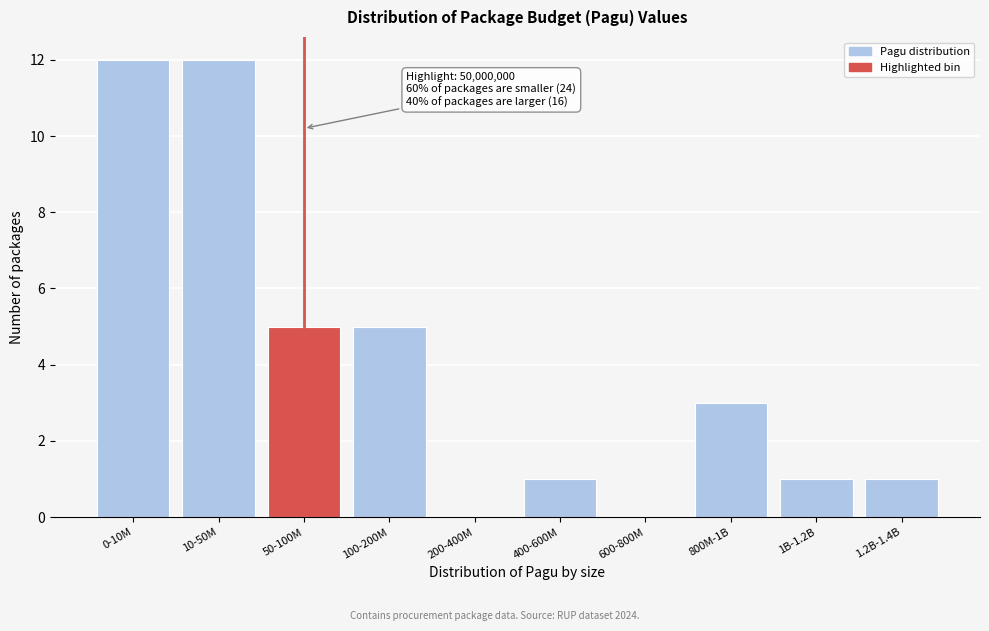

Reading left to right, what are all the values shown in this chart?

0-10M=12	10-50M=12	50-100M=5	100-200M=5	200-400M=0	400-600M=1	600-800M=0	800M-1B=3	1B-1.2B=1	1.2B-1.4B=1